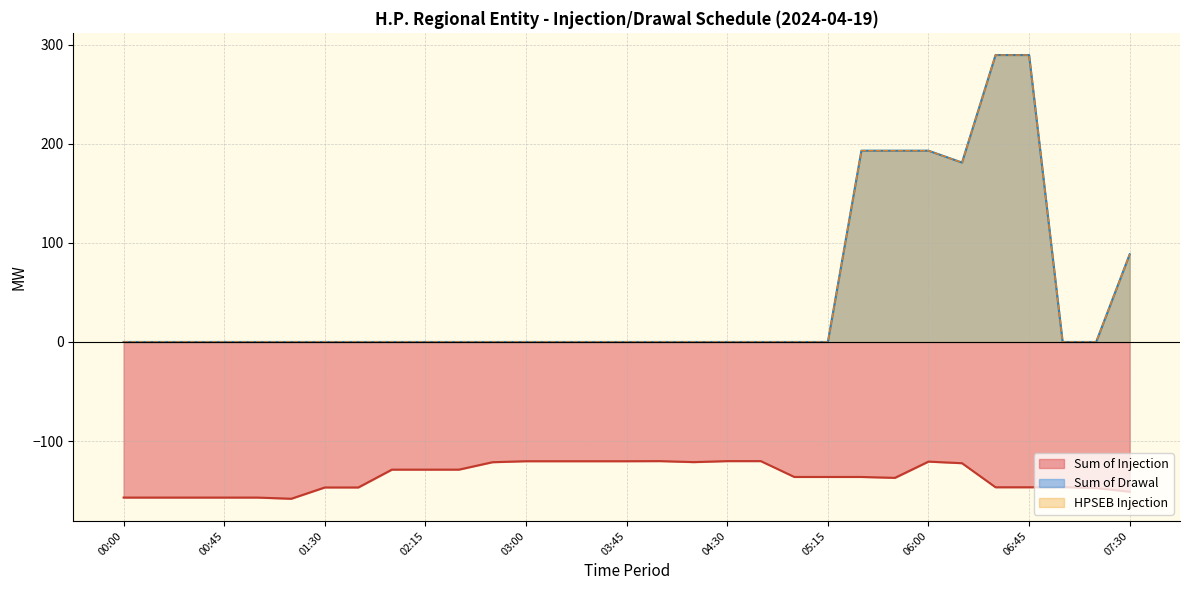

At how many categories does at least one series exceed 111?

6